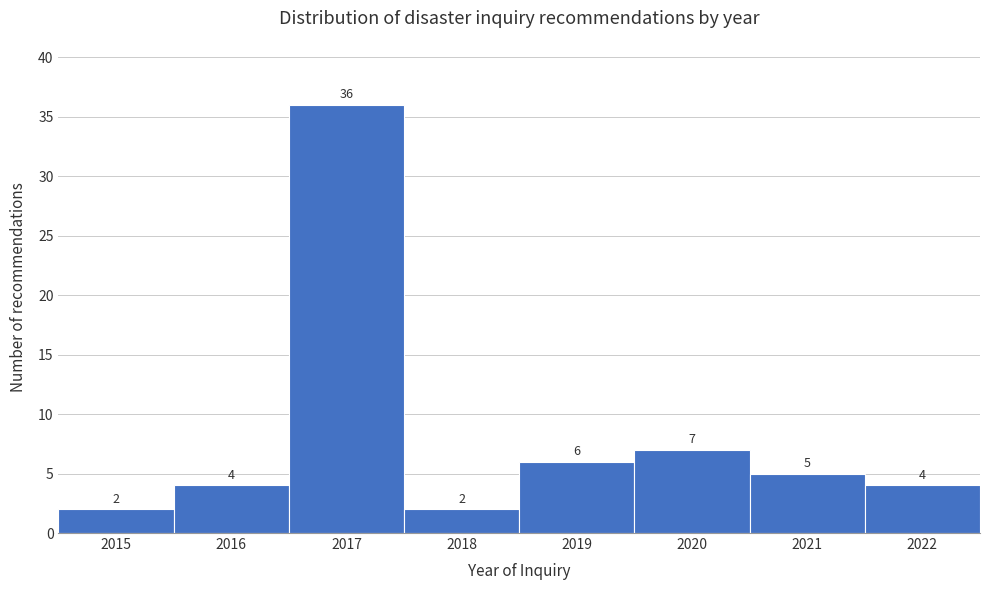

Reading left to right, extract all data points from this chart.

2015=2	2016=4	2017=36	2018=2	2019=6	2020=7	2021=5	2022=4